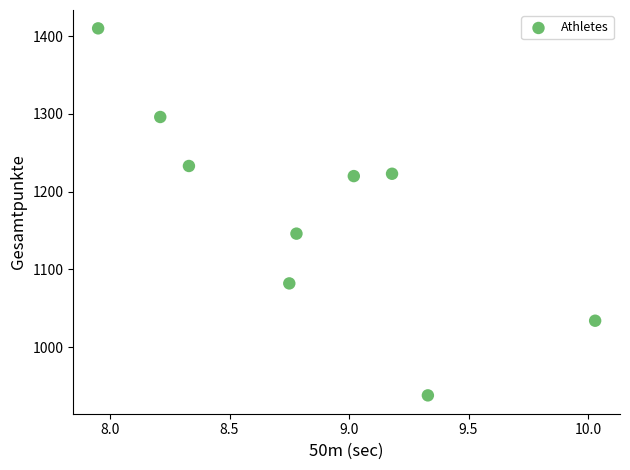

What Y value in the scatter plot is closest to 1174?

1146